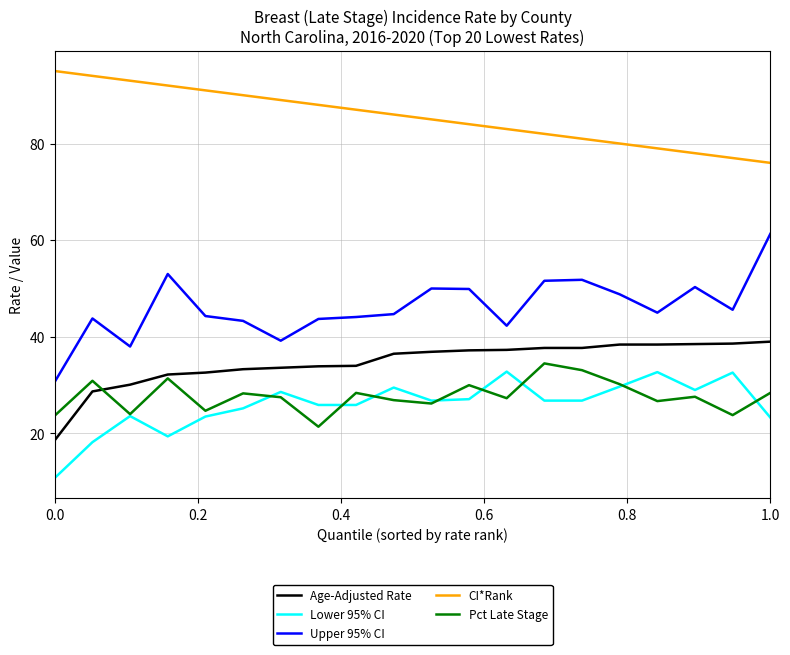

Which series has the largest total across all categories?

CI*Rank